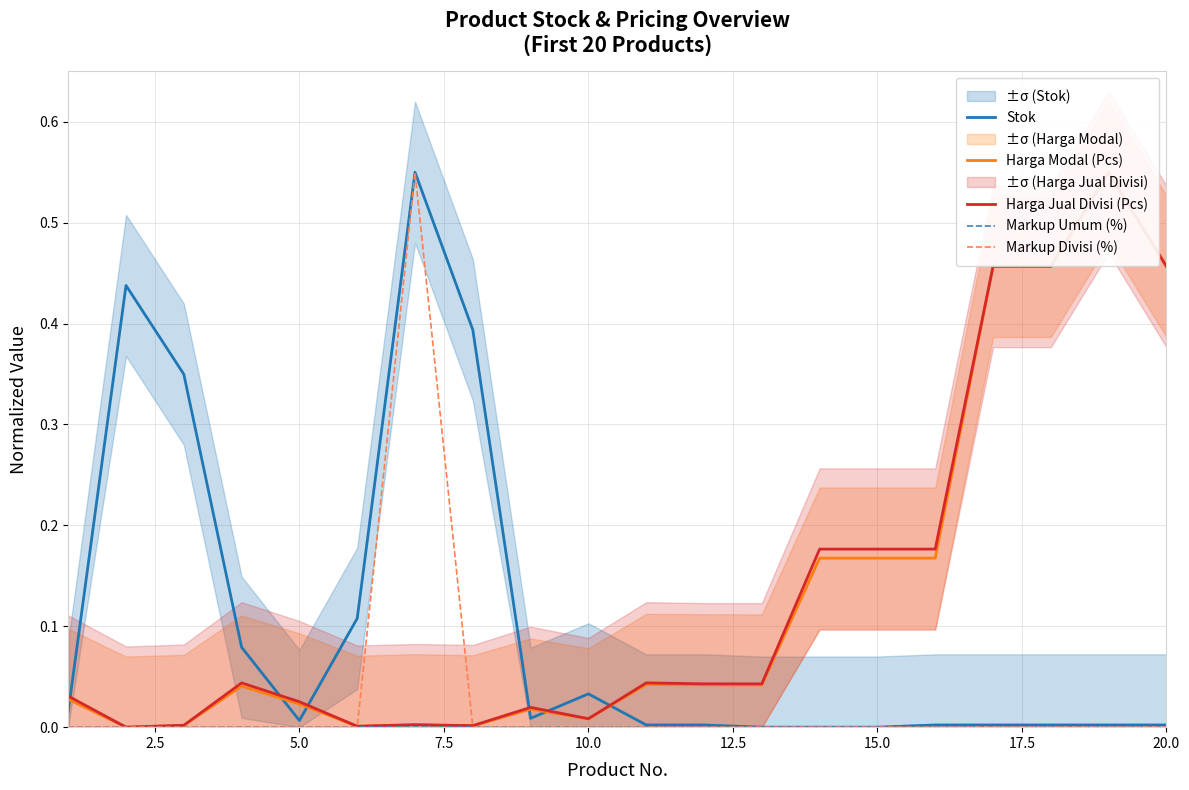

What are all the series names shown in the legend?

Stok, Harga Modal (Pcs), Harga Jual Divisi (Pcs), Markup Umum (%), Markup Divisi (%)